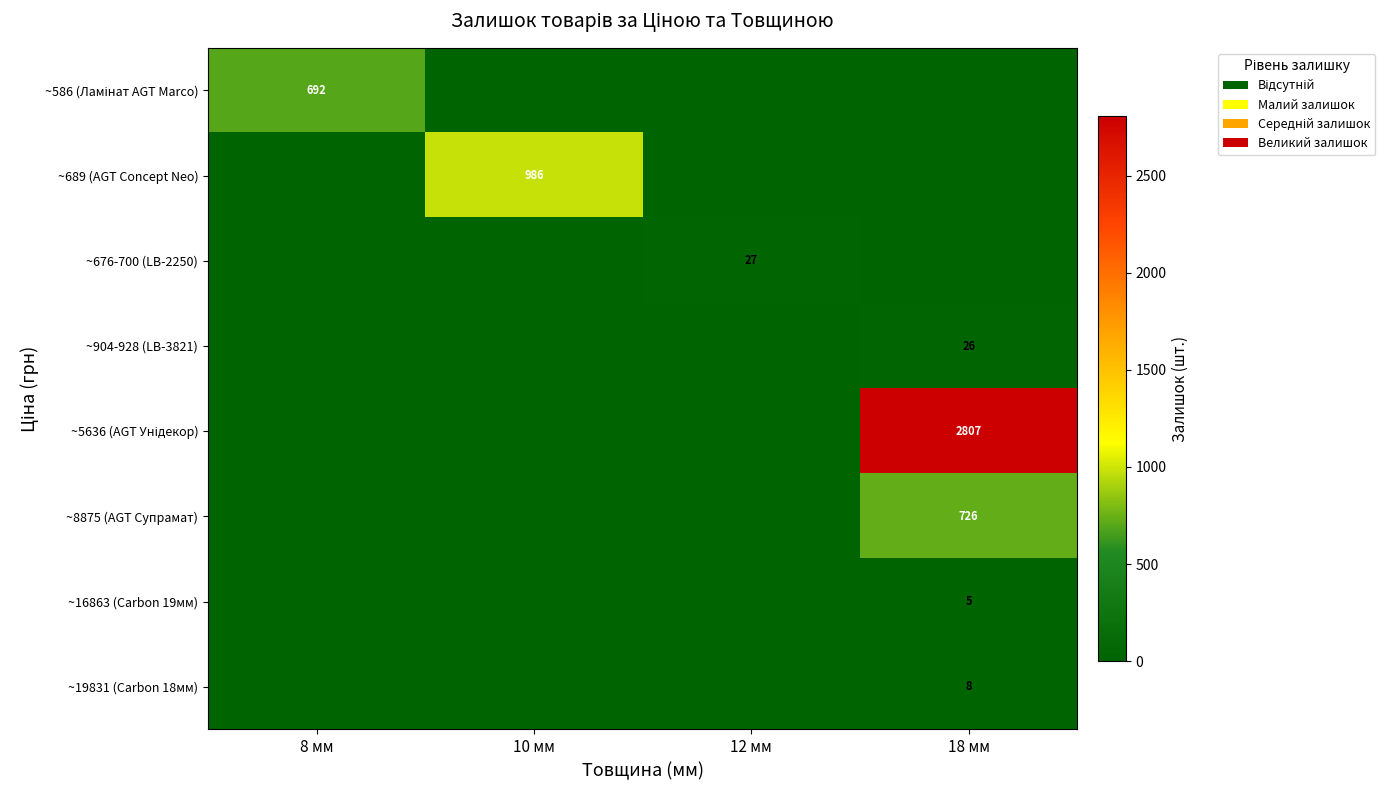

True or false: ~689 (AGT Concept Neo) has a value of 986 at 10 мм.

True